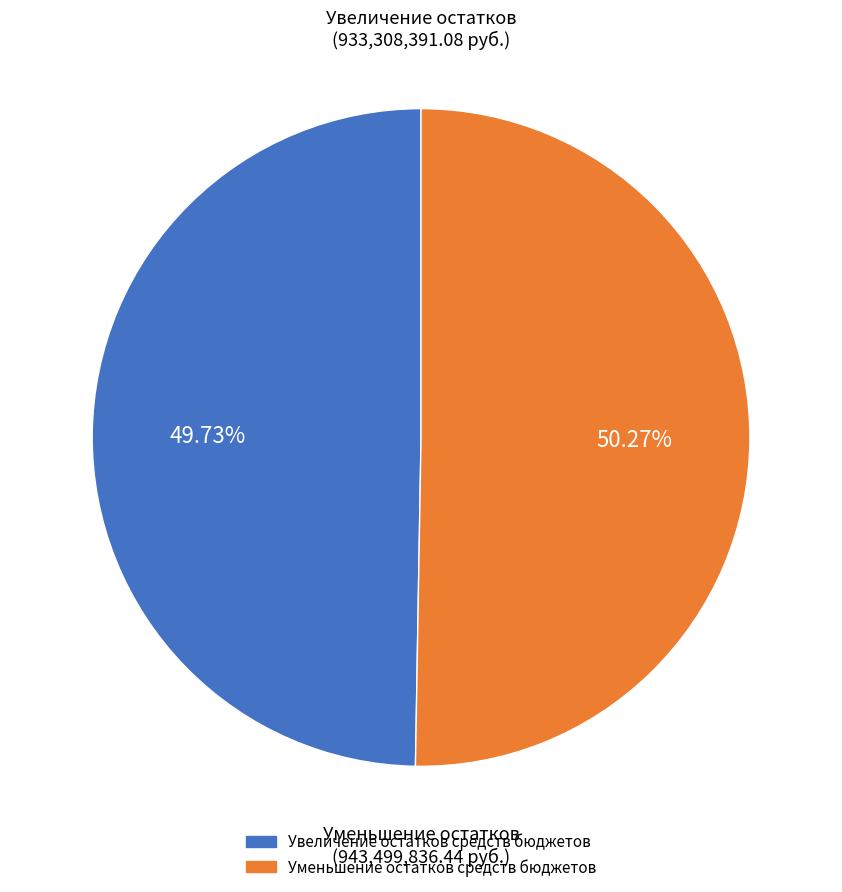

Is it true that Уменьшение остатков средств бюджетов is 50% of the pie?

True